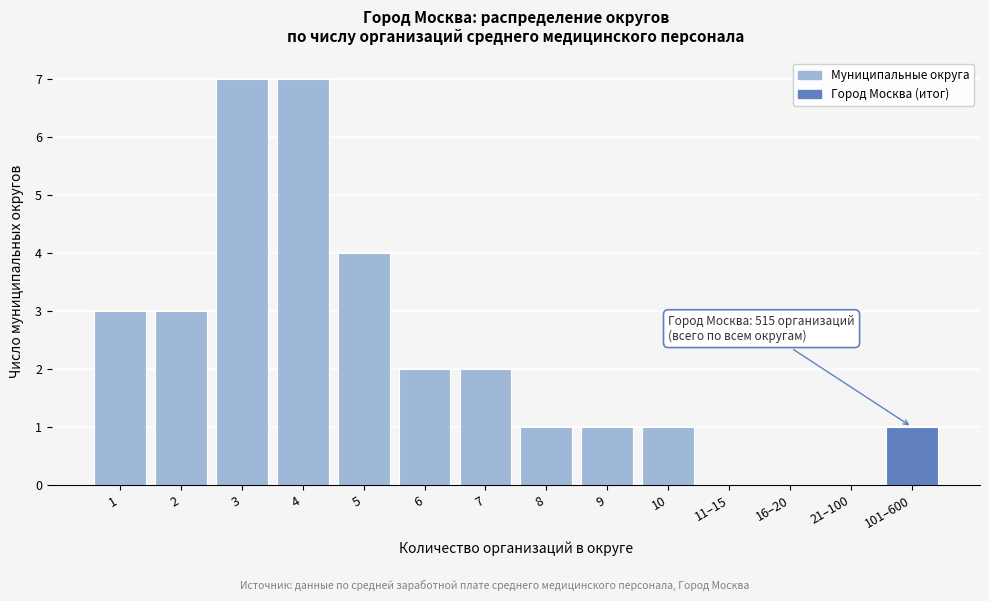

Reading left to right, extract all data points from this chart.

1=3	2=3	3=7	4=7	5=4	6=2	7=2	8=1	9=1	10=1	11–15=0	16–20=0	21–100=0	101–600=1